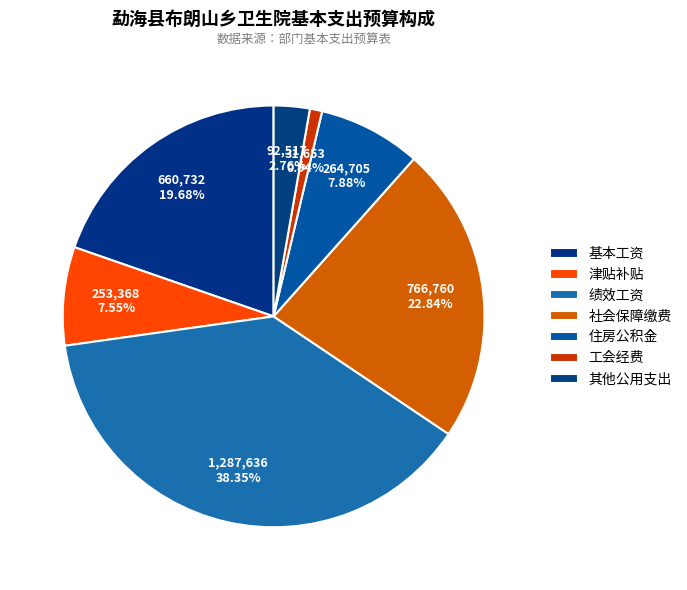

How many segments does this pie chart have?

7